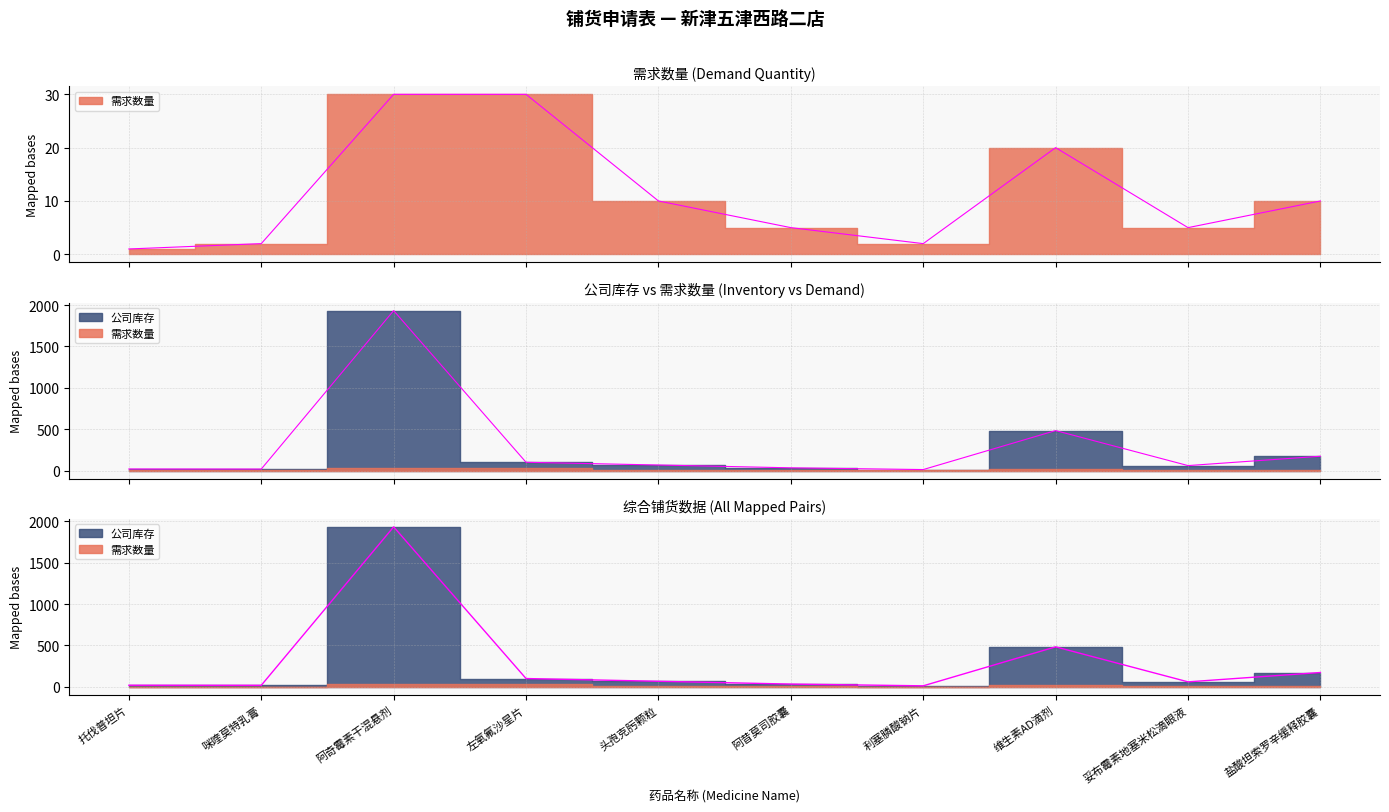

Where is the first local minimum for 公司库存?

咪喹莫特乳膏